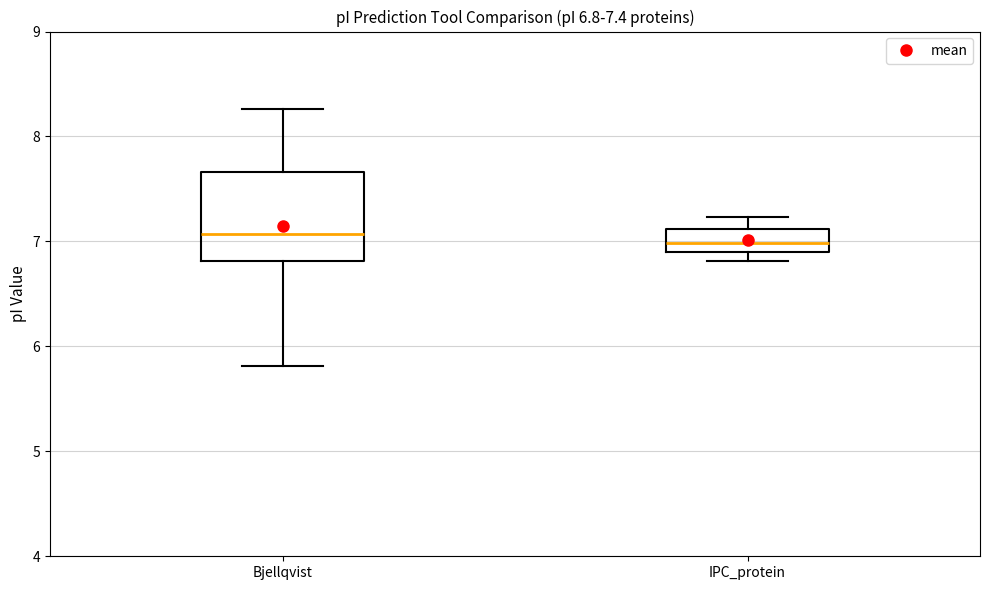

Which box is the tallest, from its lower edge to its upper edge?

Bjellqvist